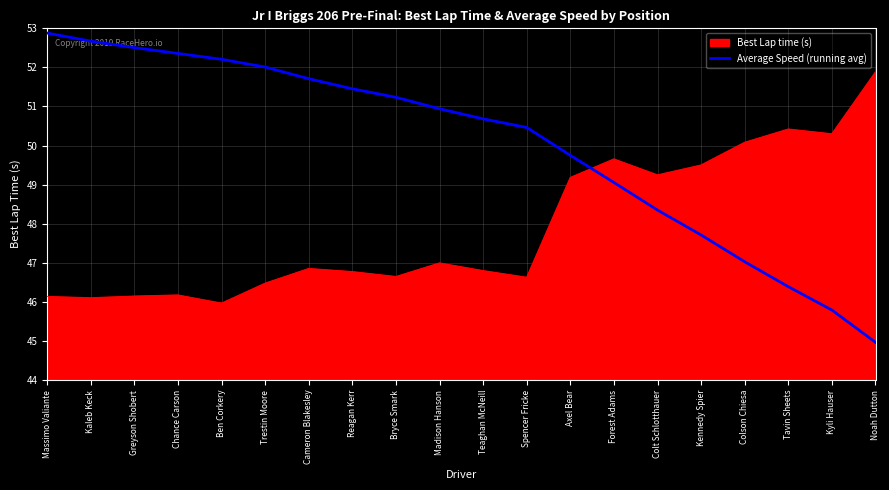

Is it true that Average Speed (running avg) equals 51.5 at Reagan Kerr?

True